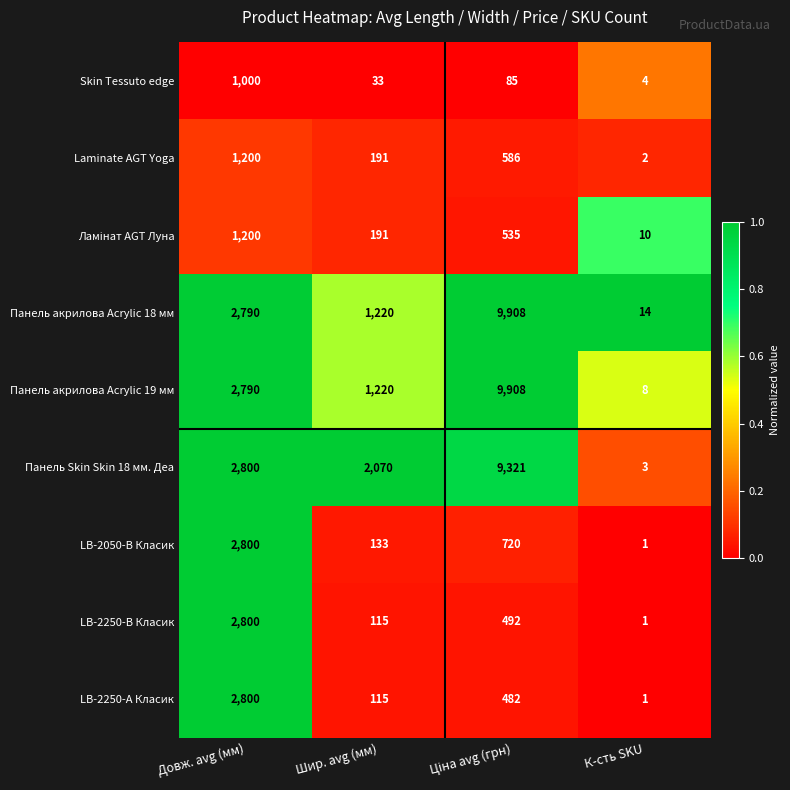

How many categories are shown in the chart?

4